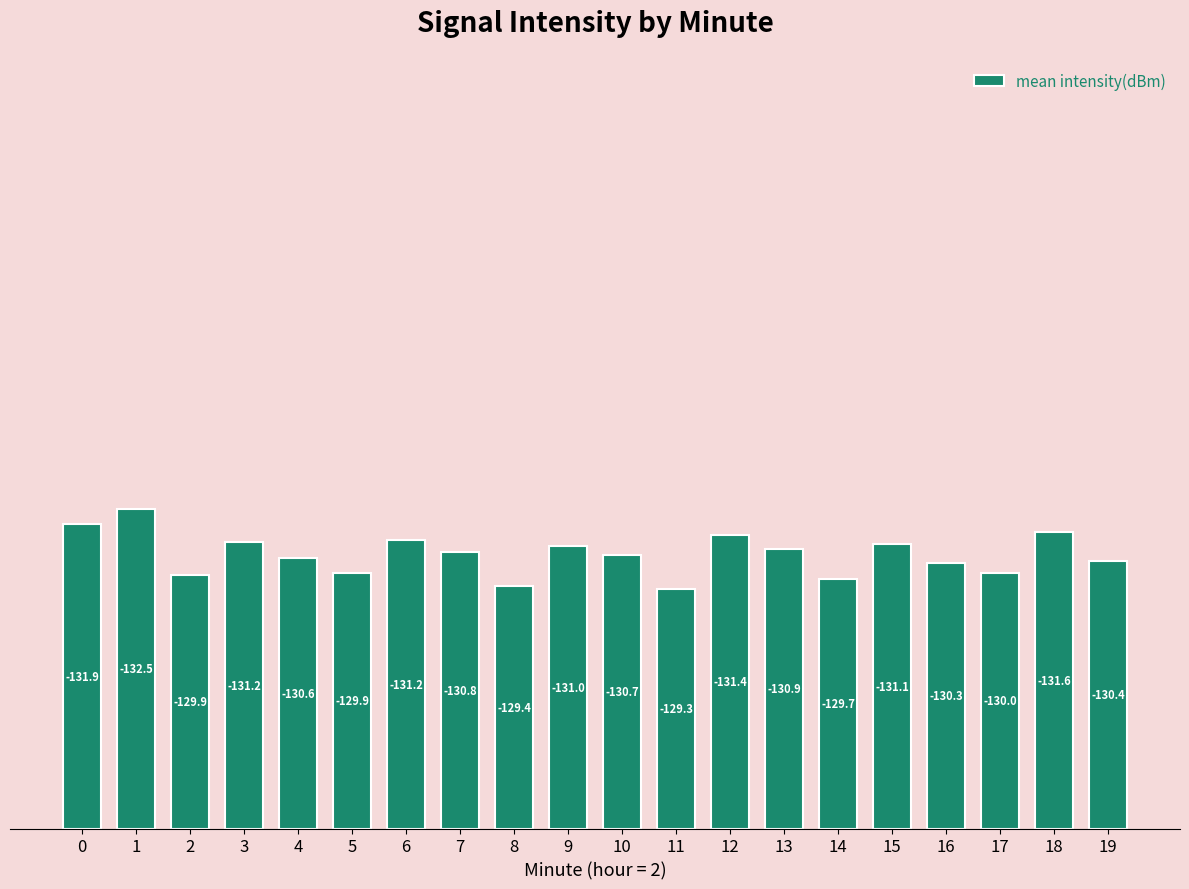

Are the bars horizontal?

No